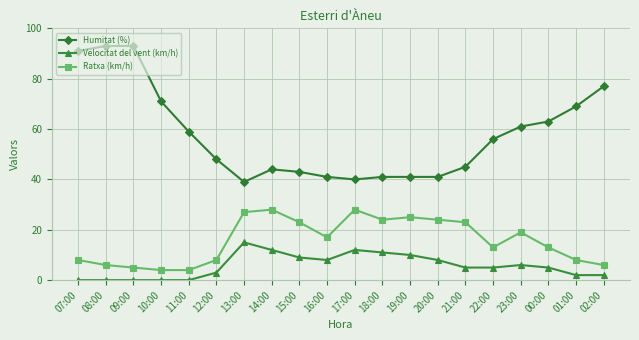

Count the number of data series in this chart.

3